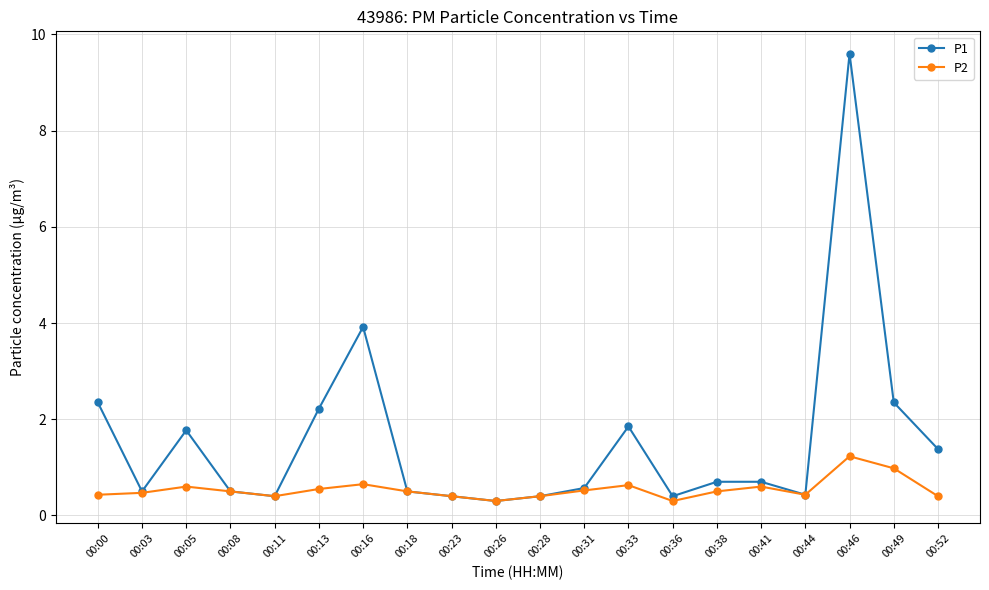

Is this an area chart (filled region under the line)?

No